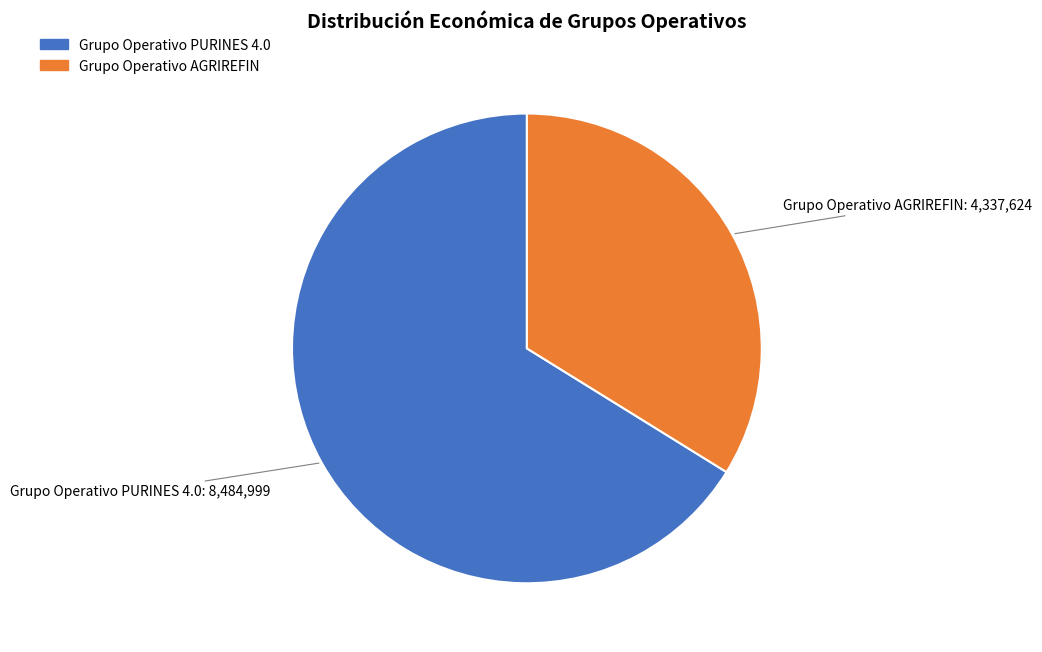

Do Grupo Operativo AGRIREFIN and Grupo Operativo PURINES 4.0 together represent more than half of the pie?

Yes